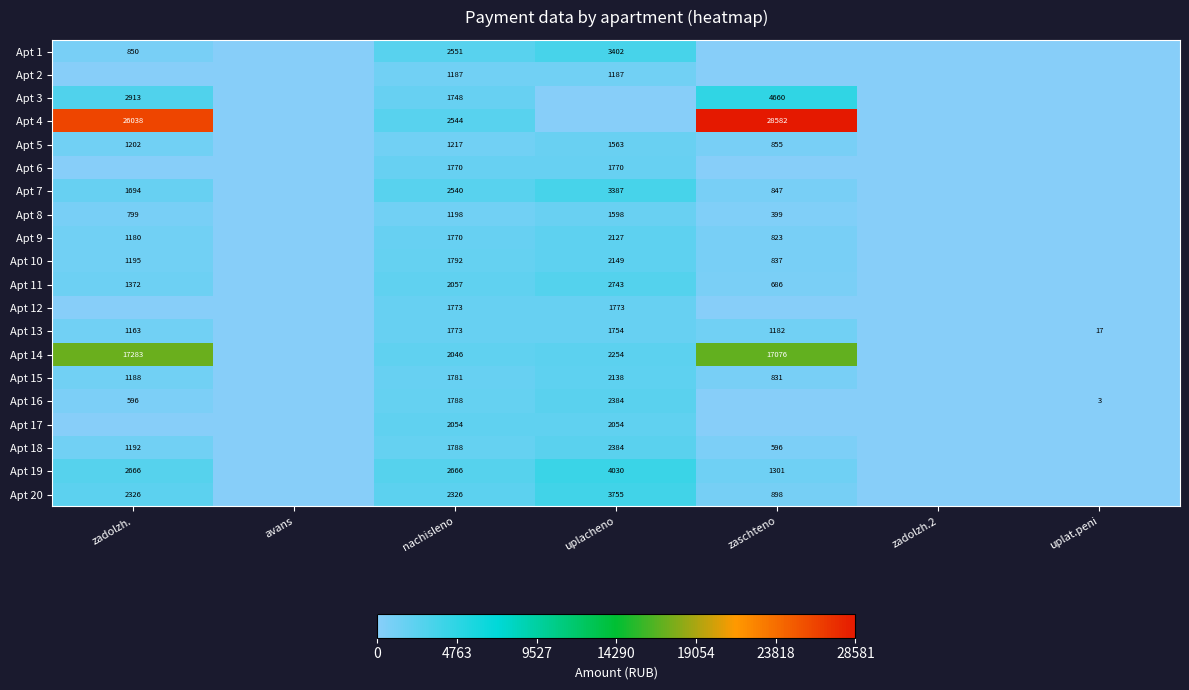

Which has a higher value, uplacheno or zadolzh.2?

uplacheno